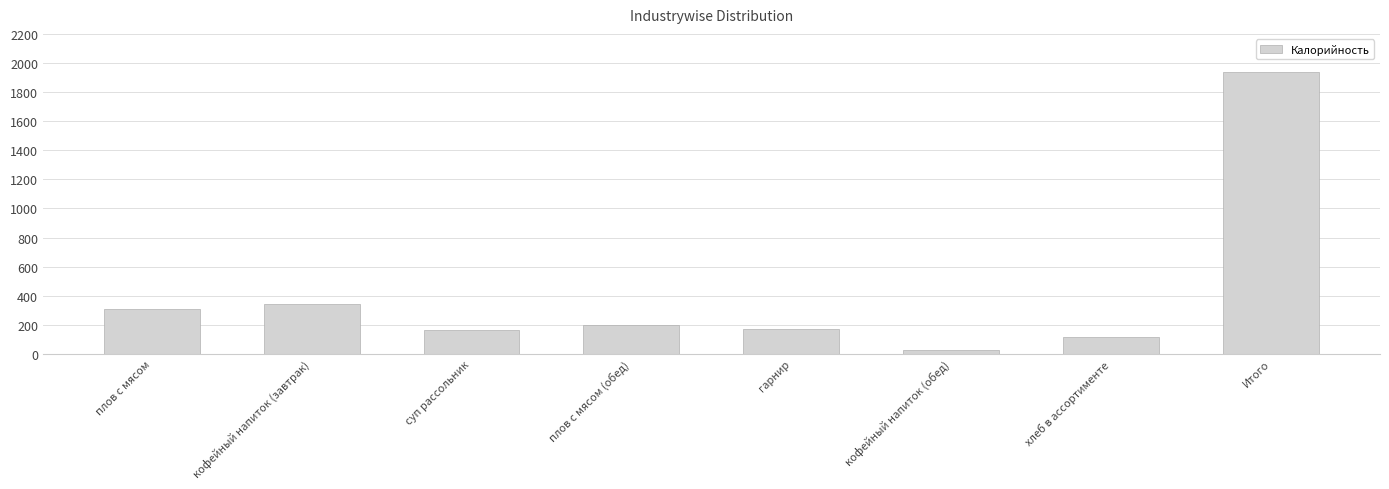

What is the sum of the values at суп рассольник and Итого?

2103.8